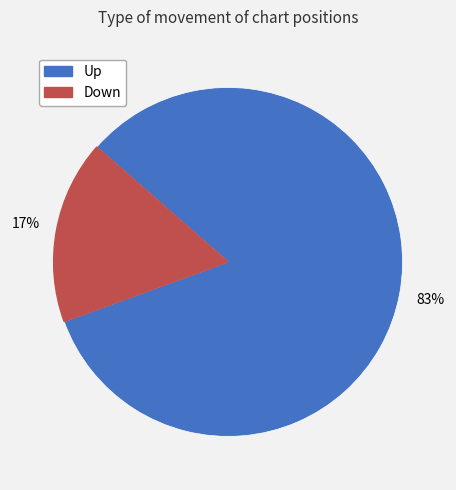

To the nearest percent, what is the average slice percentage?

50%